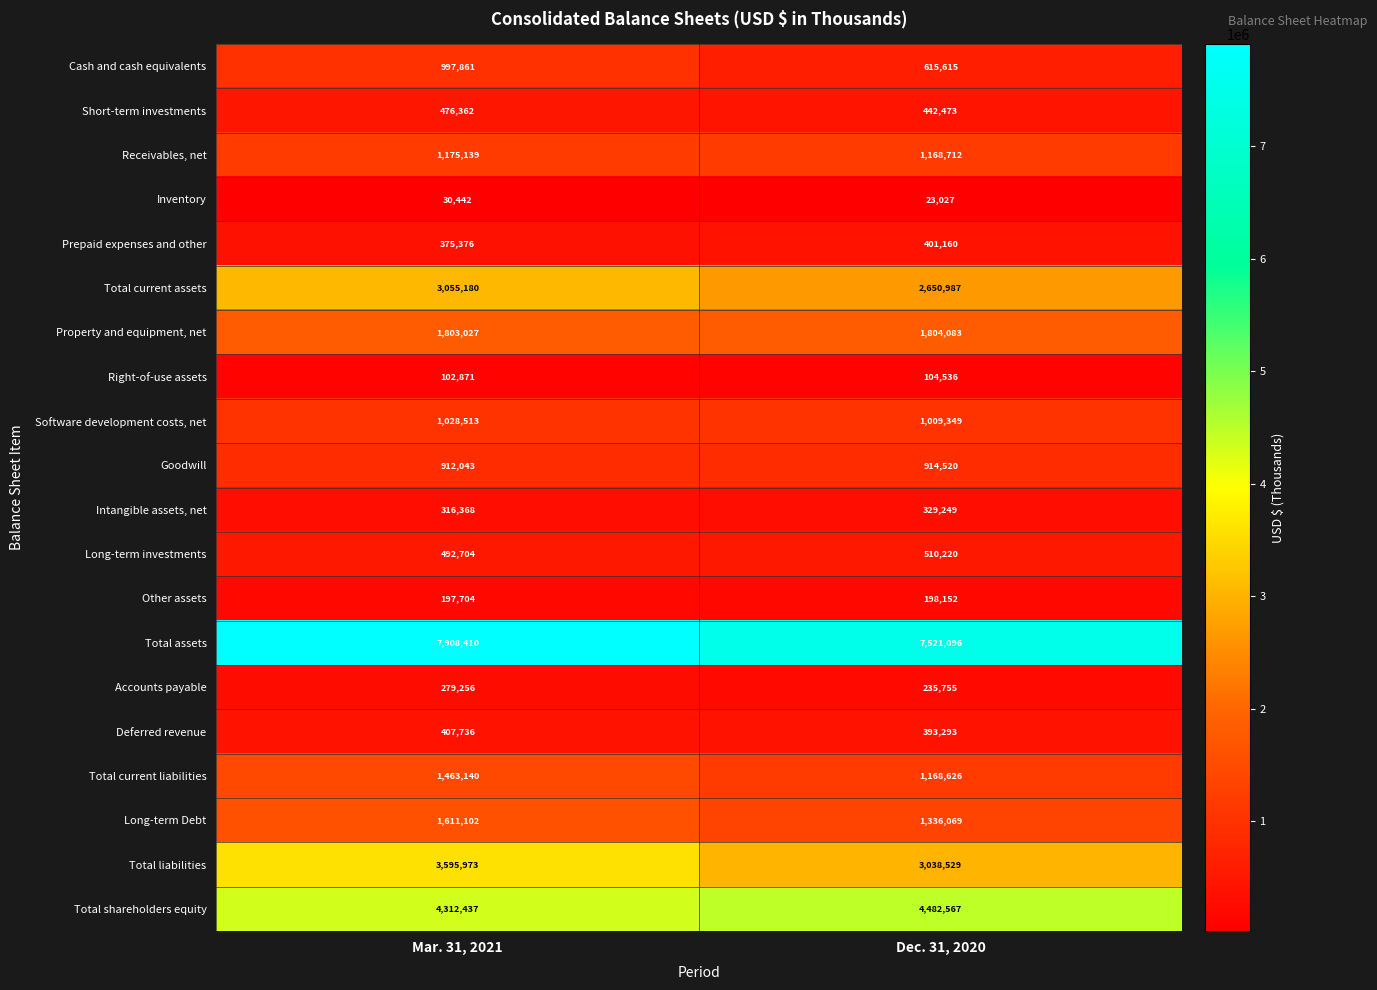

How many distinct data groups are displayed?

20